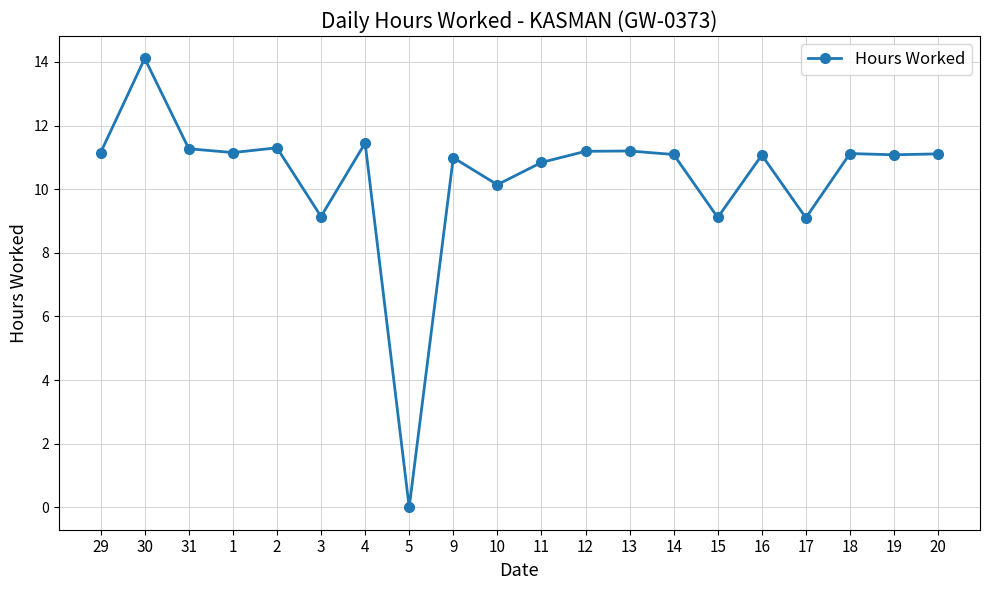

Where is the first local maximum?

30